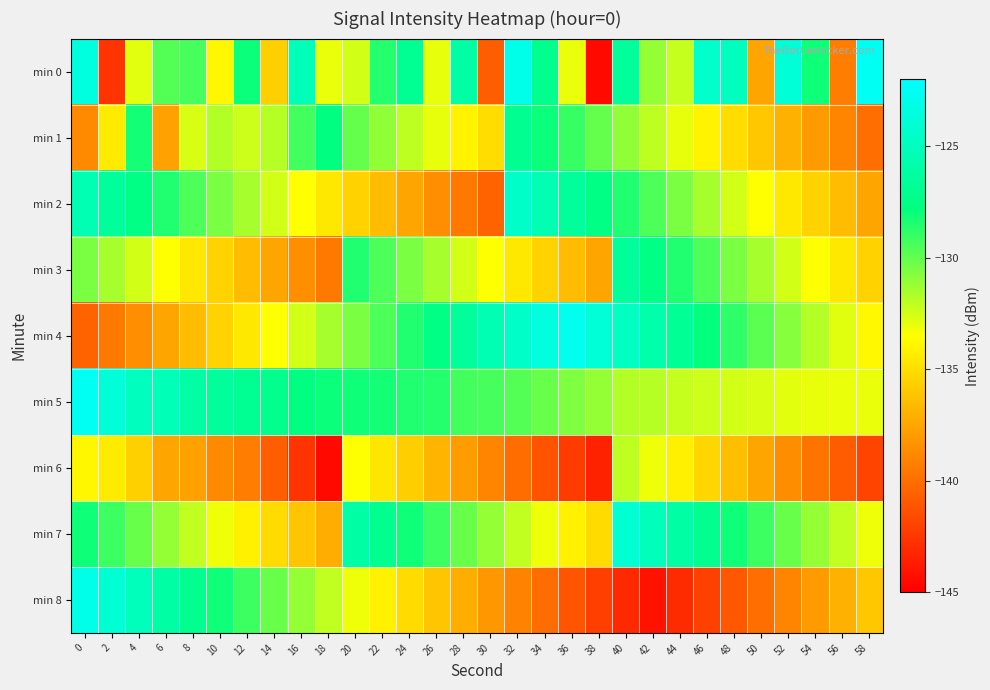

Which label corresponds to the smallest value in the chart?

38